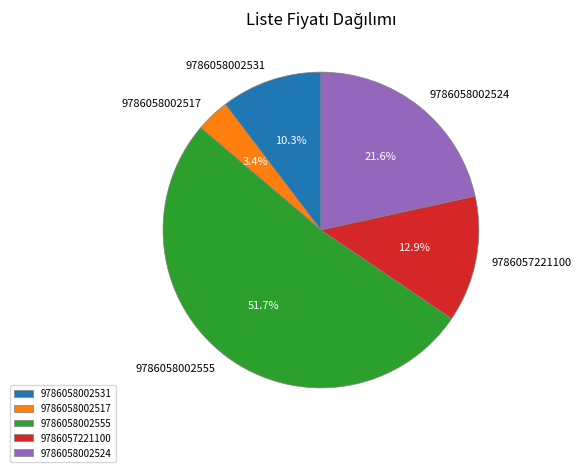

Is there any slice that represents more than half of the pie?

Yes